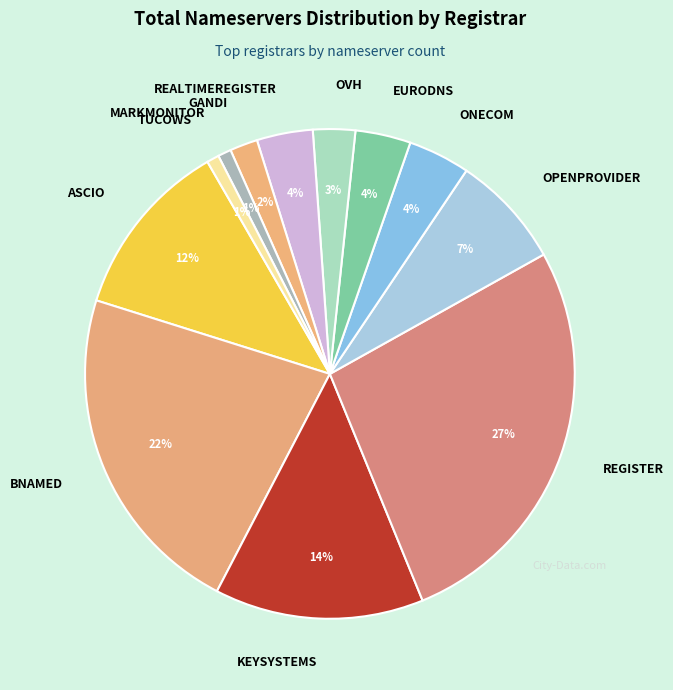

What is the largest slice in the pie chart?

REGISTER